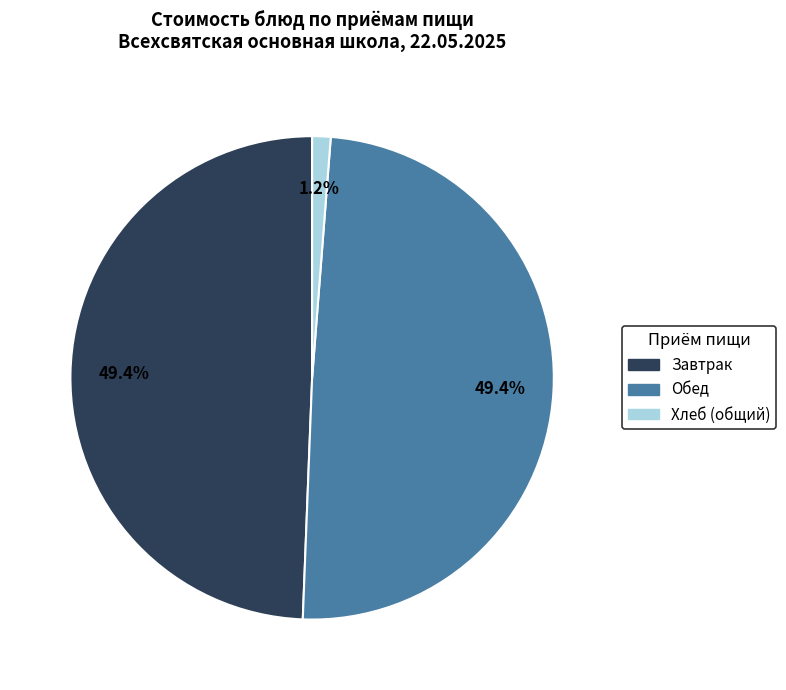

Is there any slice that represents more than half of the pie?

No